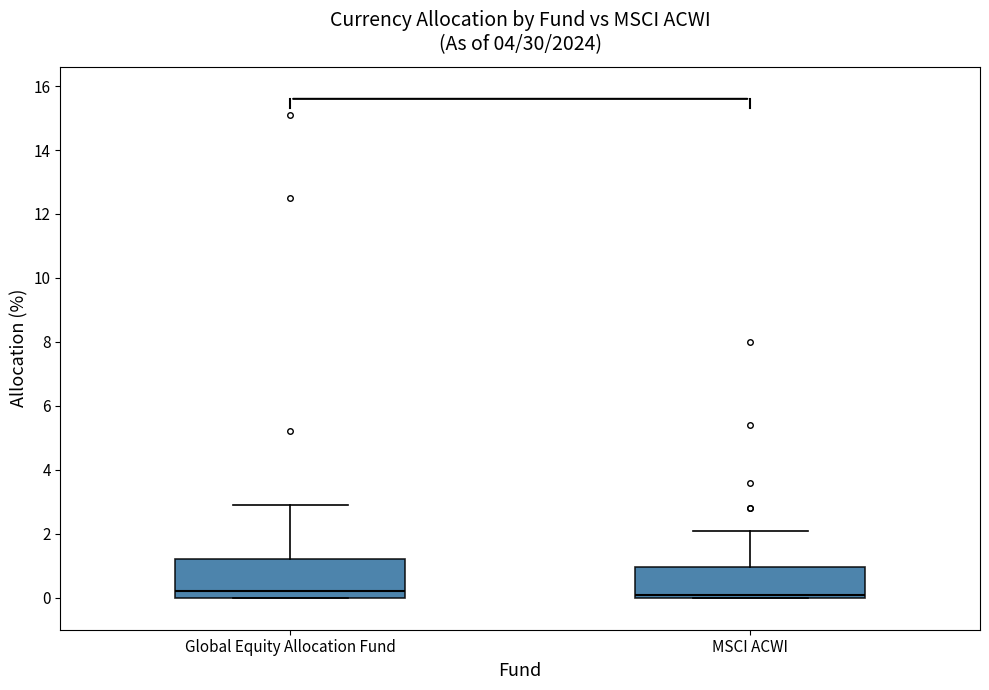

Reading left to right, read every box against the y-axis: the position of its median line, the range the box covers, and the ends of its whiskers. The values are not printed on the chart, so give them approximately, as read against the axis.

Global Equity Allocation Fund: median 0.2, box 0.0 to 1.2, whiskers 0.0 to 3.0
MSCI ACWI: median 0.2, box 0.0 to 1.0, whiskers 0.0 to 2.2